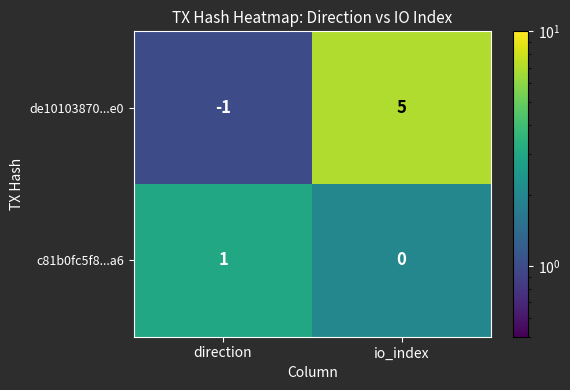

Which category has the lowest value across all series?

direction